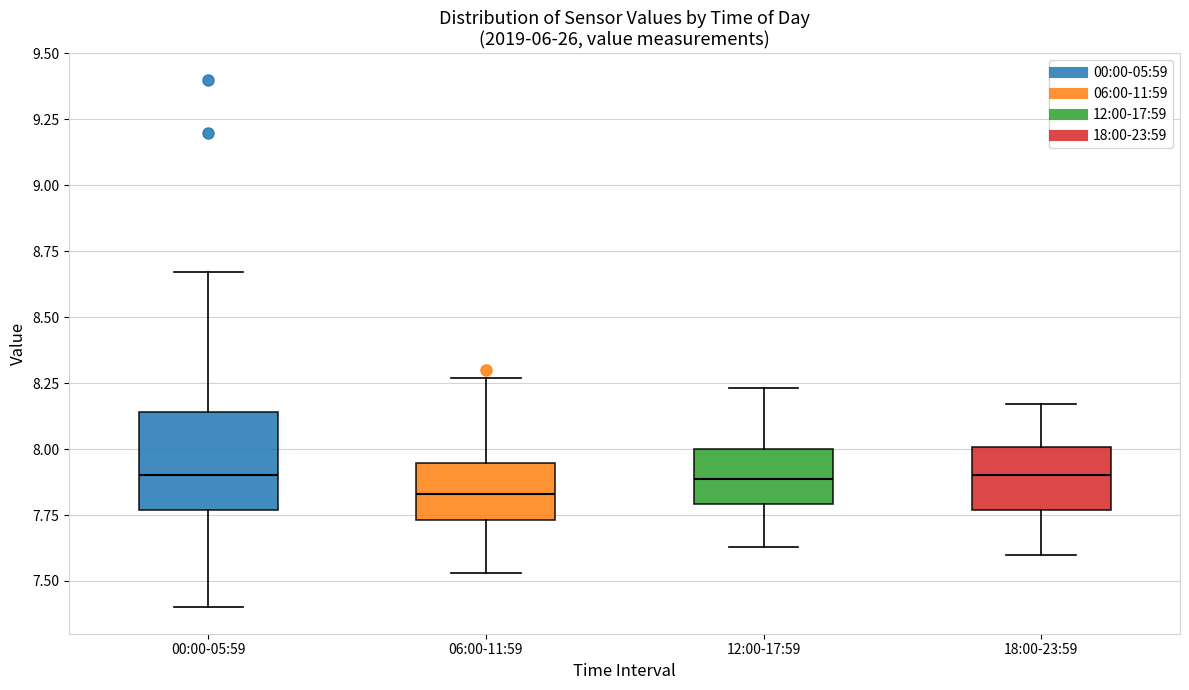

Which box has the lowest median line?

06:00-11:59